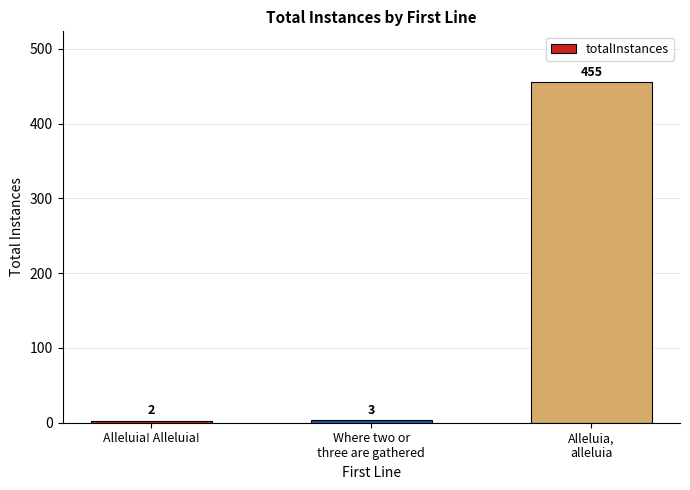

What is the value of the 1st bar from the left?

2